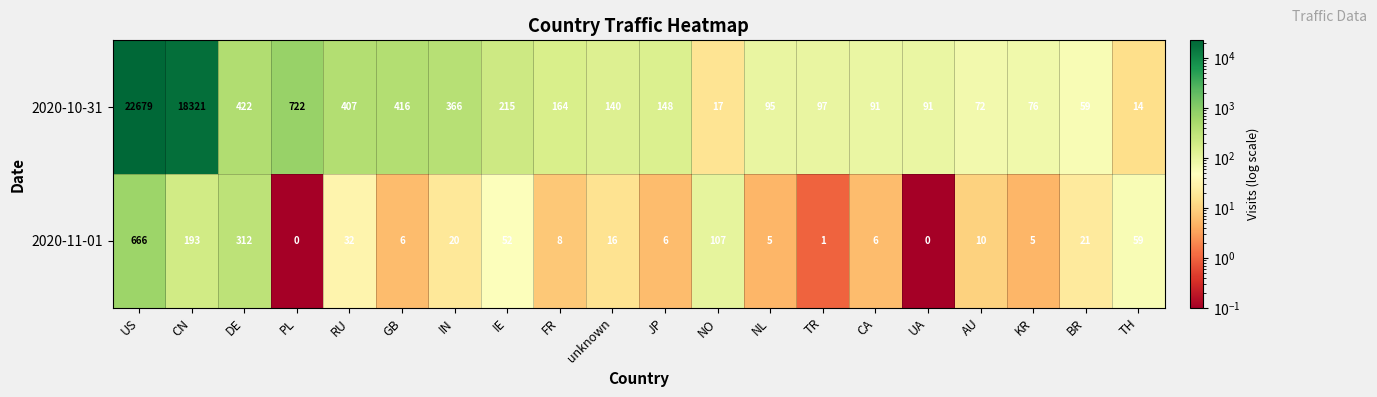

Is the value of 2020-11-01 at CA greater than the value of 2020-10-31 at AU?

No